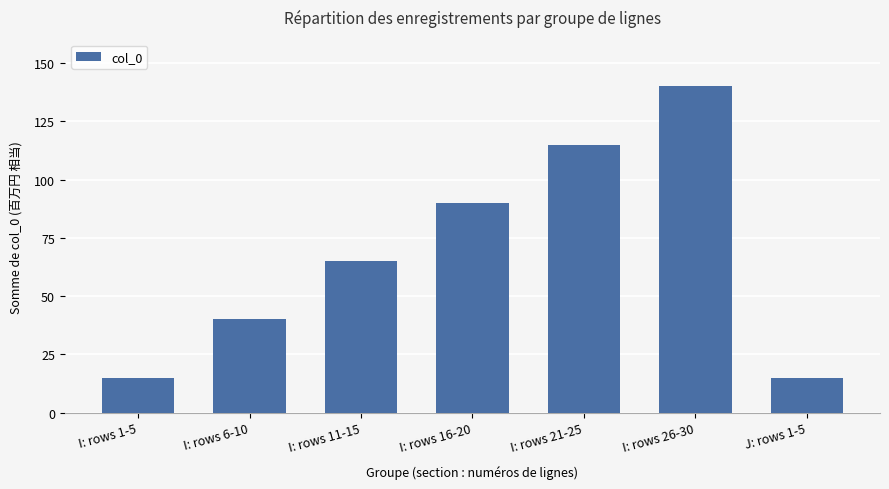

What is the sum of all values?

480